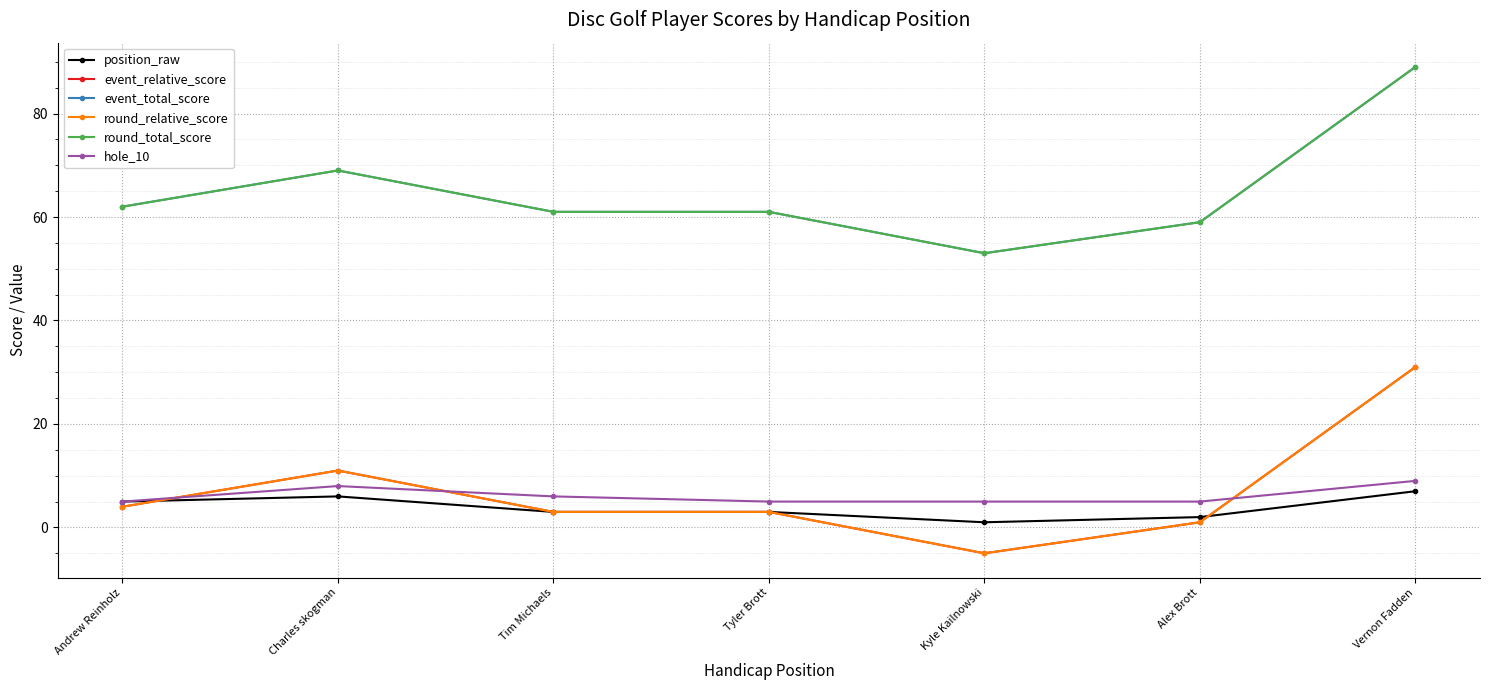

At how many categories does at least one series exceed 59?

5